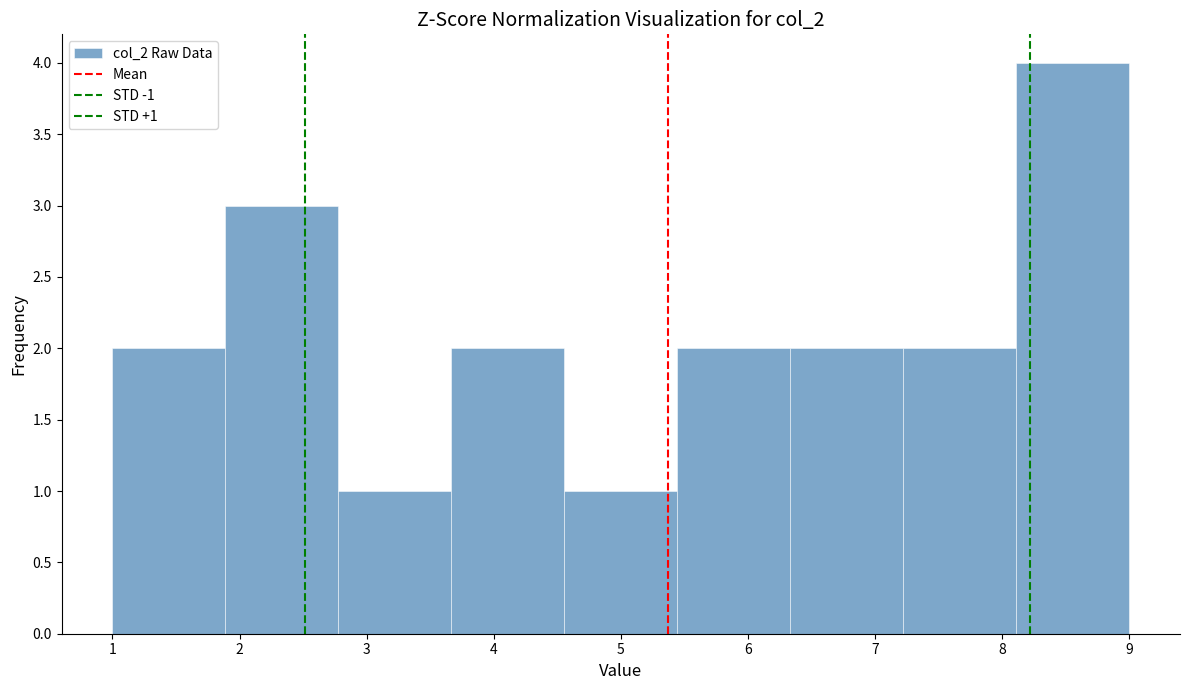

Which range on the x-axis has the tallest bar?

8.1 to 9.0